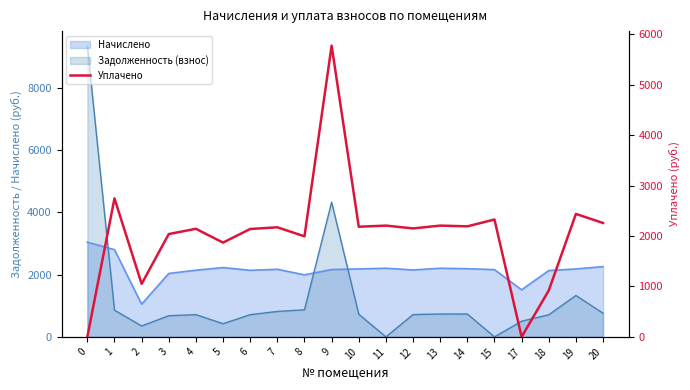

What is the value of the 20th point from the left?

2257.9